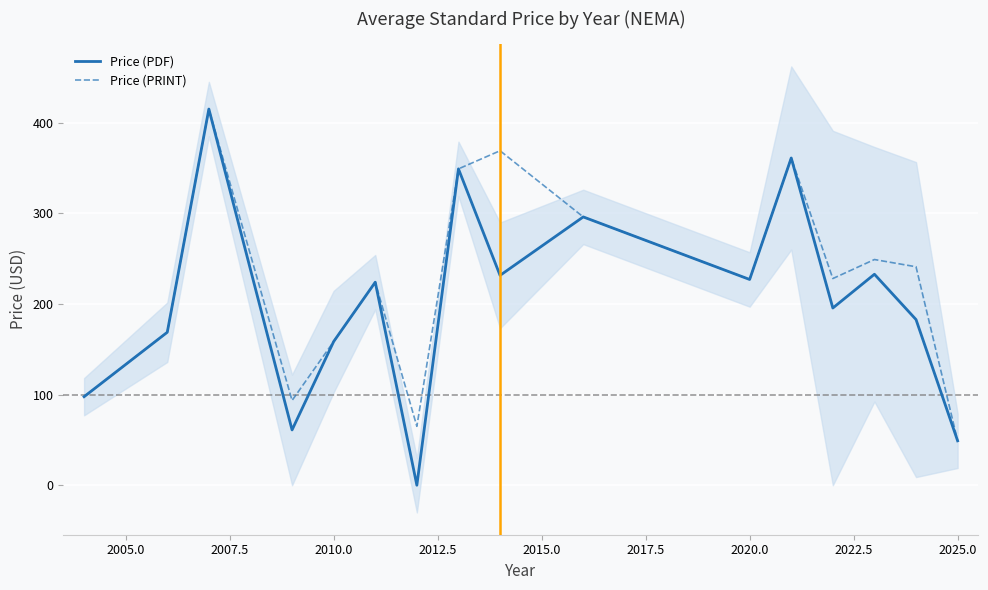

What is the maximum value for Price (PDF)?

415.0